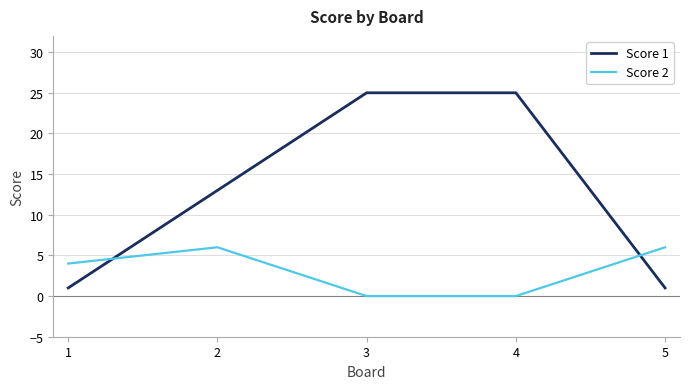

Is this an area chart (filled region under the line)?

No